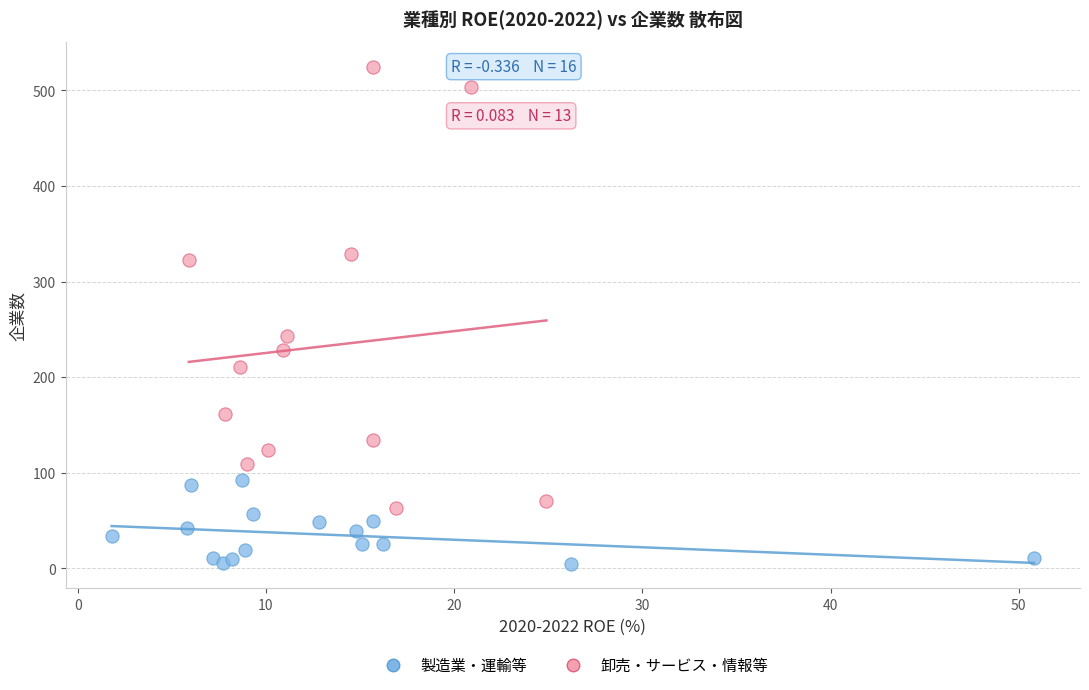

Which series reaches the minimum Y coordinate?

製造業・運輸等